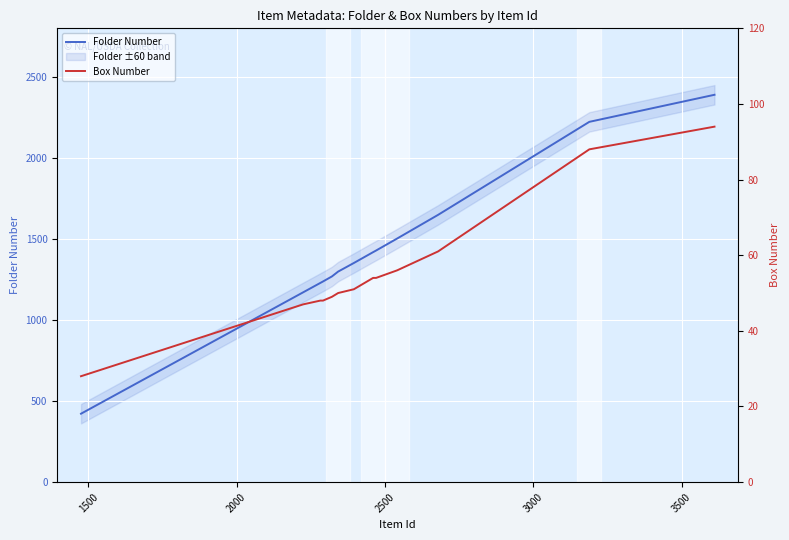

Is it true that Folder Number equals 2280 at 3500?

False